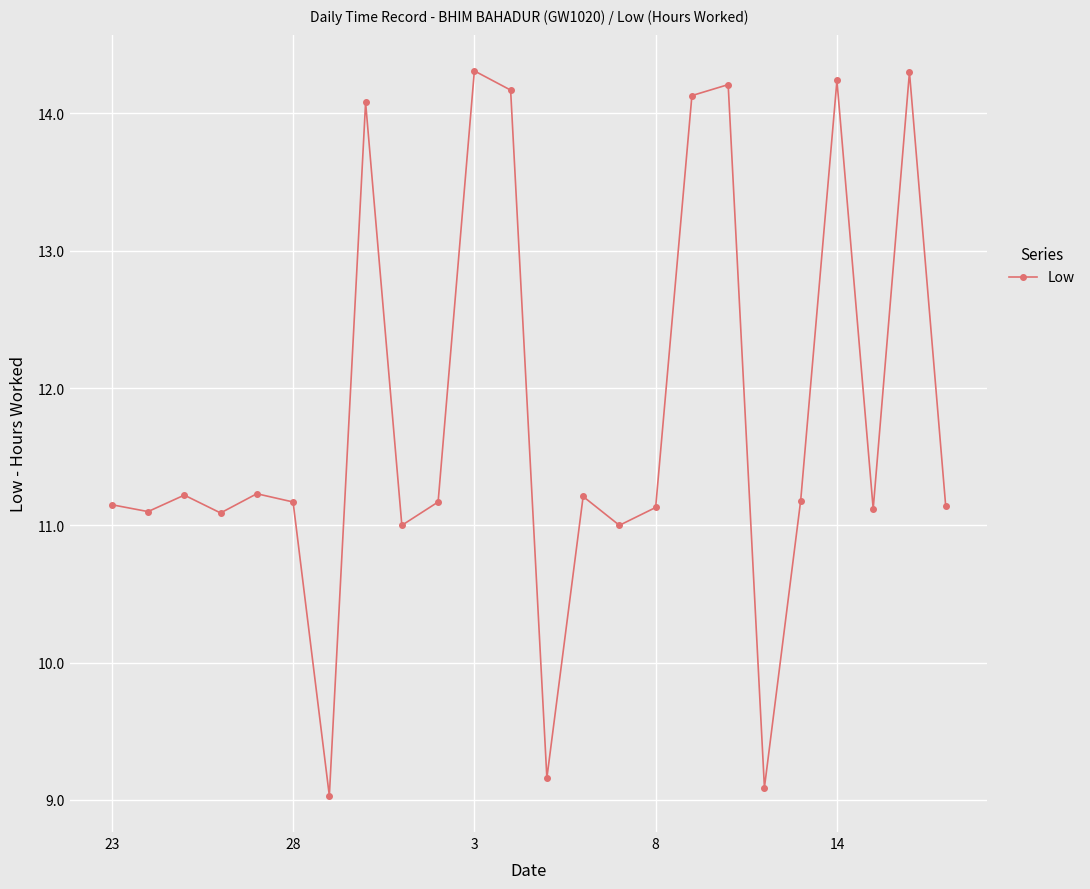

What is the sum of all values?

282.6